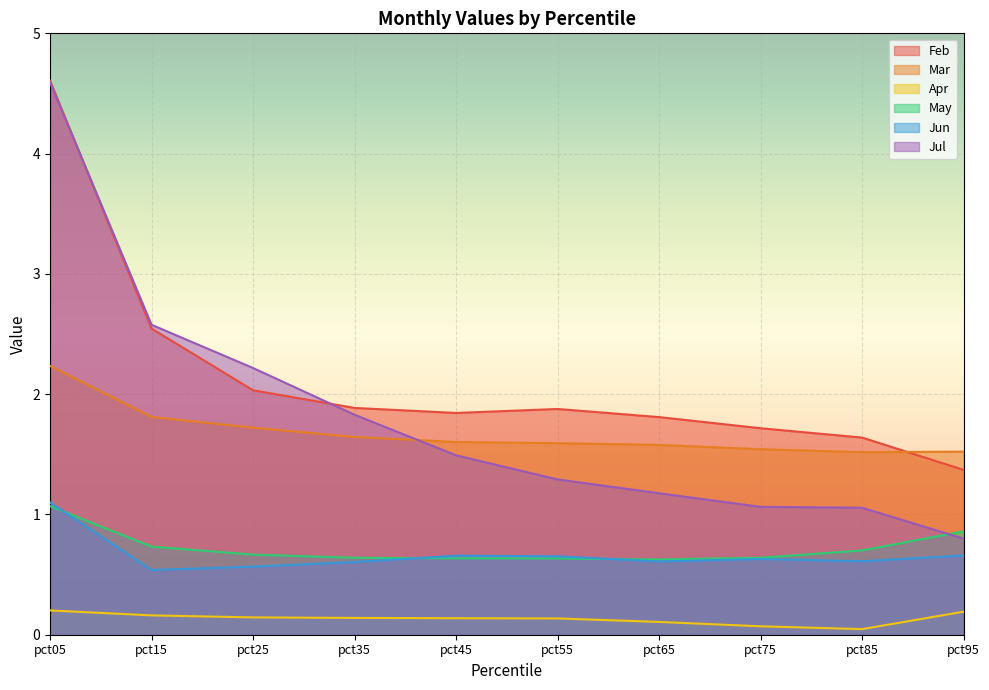

Reading left to right, list all the values displayed in this chart.

Feb: 4.6	2.5	2.0	1.9	1.8	1.9	1.8	1.7	1.6	1.4
Mar: 2.2	1.8	1.7	1.6	1.6	1.6	1.6	1.5	1.5	1.5
Apr: 0.2	0.2	0.1	0.1	0.1	0.1	0.1	0.1	0.0	0.2
May: 1.1	0.7	0.7	0.6	0.6	0.6	0.6	0.6	0.7	0.9
Jun: 1.1	0.5	0.6	0.6	0.7	0.7	0.6	0.6	0.6	0.7
Jul: 4.6	2.6	2.2	1.8	1.5	1.3	1.2	1.1	1.1	0.8